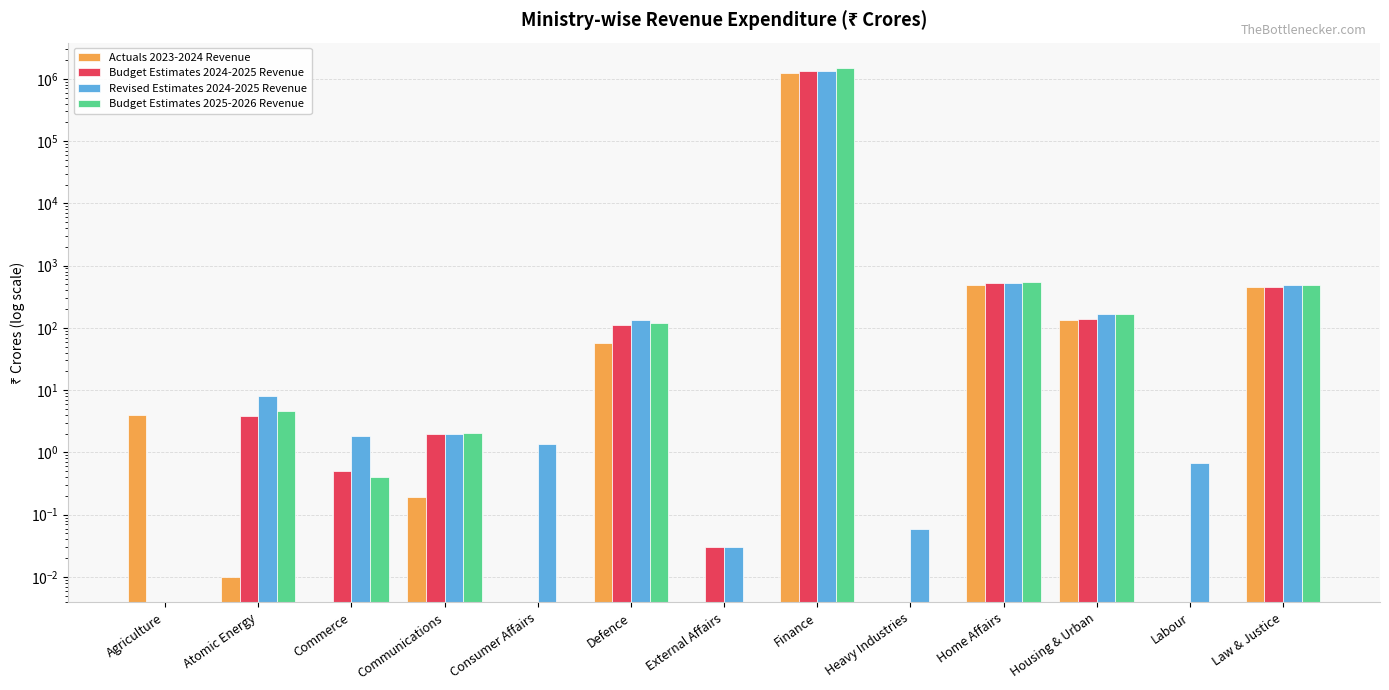

Which series changed the most between Communications and Heavy Industries?

Budget Estimates 2025-2026 Revenue